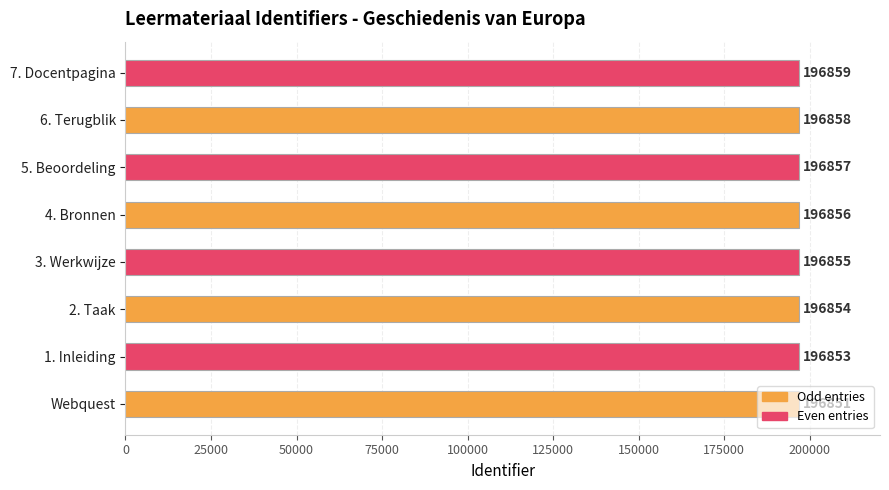

Rank the categories by value from lowest to highest.

Webquest, 1. Inleiding, 2. Taak, 3. Werkwijze, 4. Bronnen, 5. Beoordeling, 6. Terugblik, 7. Docentpagina